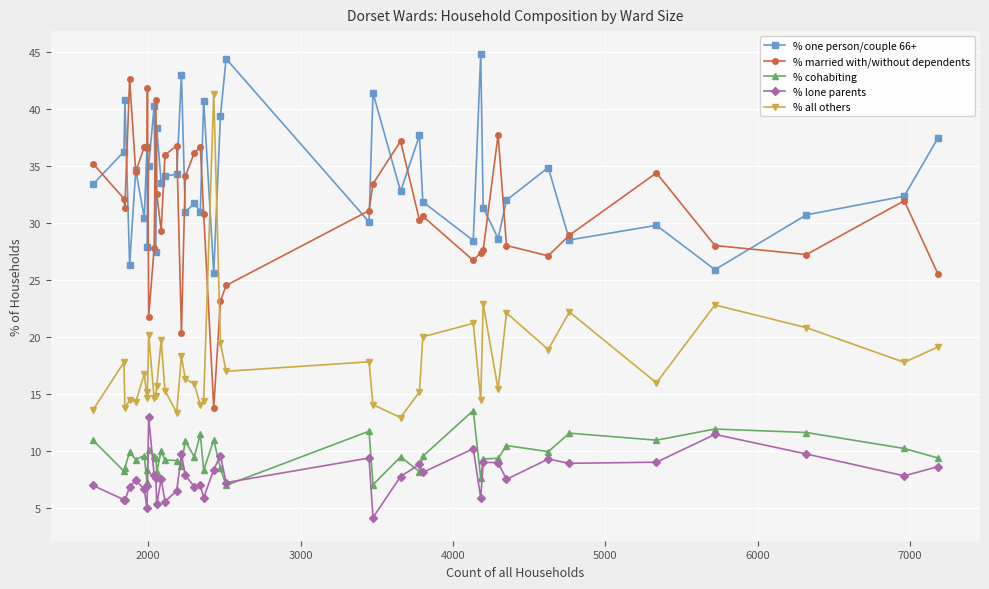

True or false: % lone parents has more than 2 interior local peaks.

True